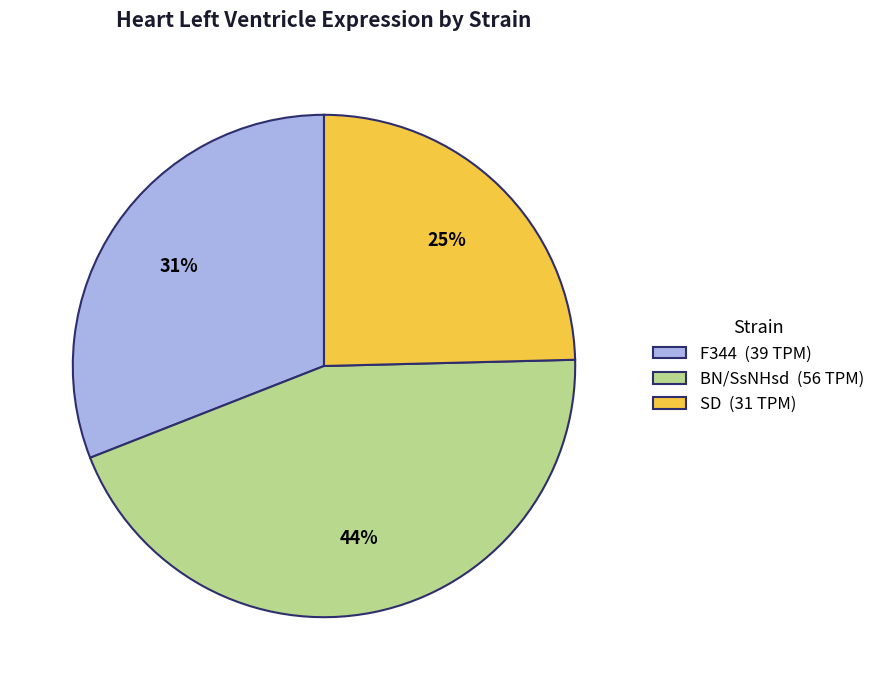

To the nearest percent, what is the difference between the F344 and SD slice percentages?

6%